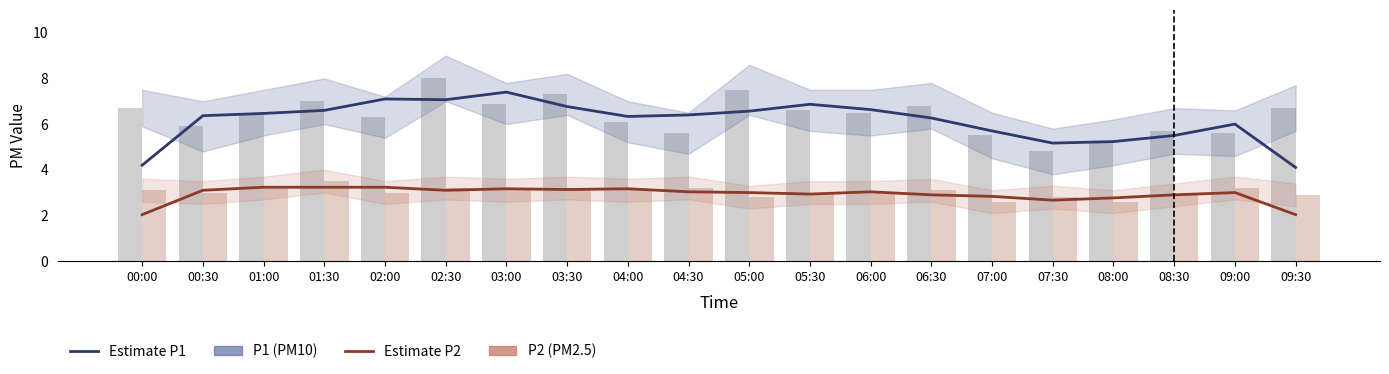

Reading right to left, transcribe all the data shown in this chart.

P1 (PM10): 4.1	6.0	5.5	5.2	5.2	5.7	6.3	6.6	6.9	6.6	6.4	6.3	6.8	7.4	7.1	7.1	6.6	6.5	6.4	4.2
P2 (PM2.5): 2.0	3.0	2.9	2.8	2.7	2.8	2.9	3.0	2.9	3.0	3.0	3.2	3.1	3.2	3.1	3.2	3.2	3.2	3.1	2.0
P1 raw: 6.7	5.6	5.7	5.2	4.8	5.5	6.8	6.5	6.6	7.5	5.6	6.1	7.3	6.9	8.0	6.3	7.0	6.5	5.9	6.7
P2 raw: 2.9	3.2	2.9	2.6	2.8	2.6	3.1	3.0	3.0	2.8	3.2	3.1	3.2	3.1	3.2	3.0	3.5	3.2	3.0	3.1